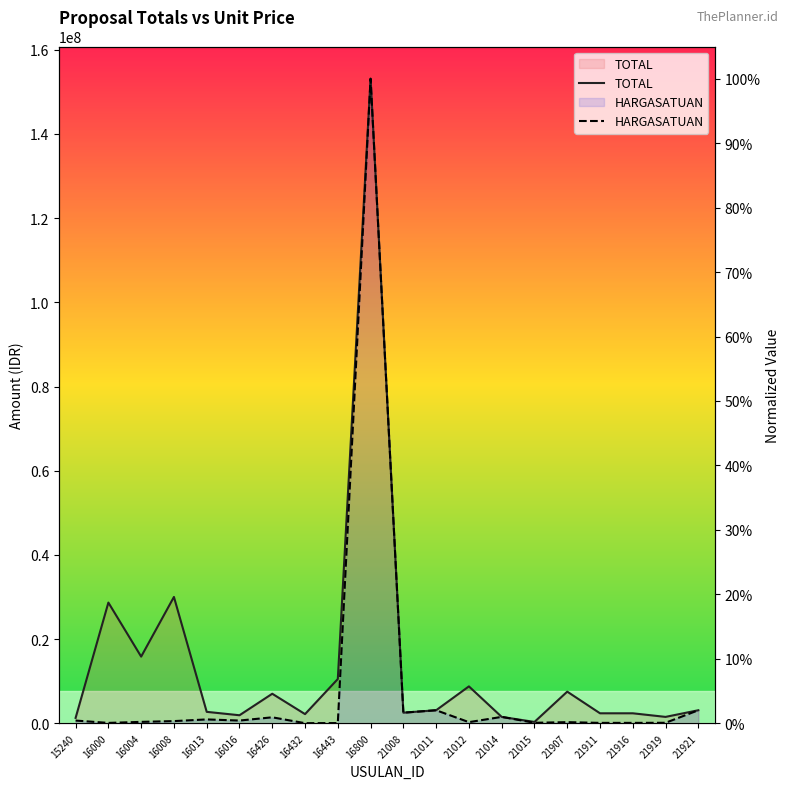

How many interior local valleys does the HARGASATUAN series have?

6